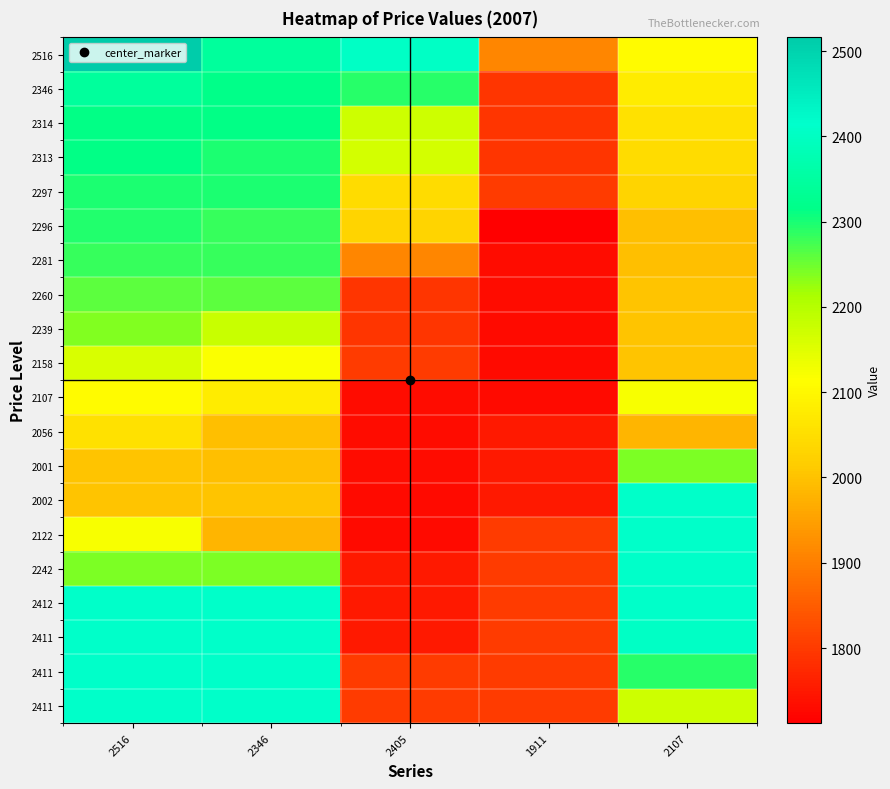

Which label corresponds to the smallest value in the chart?

1911